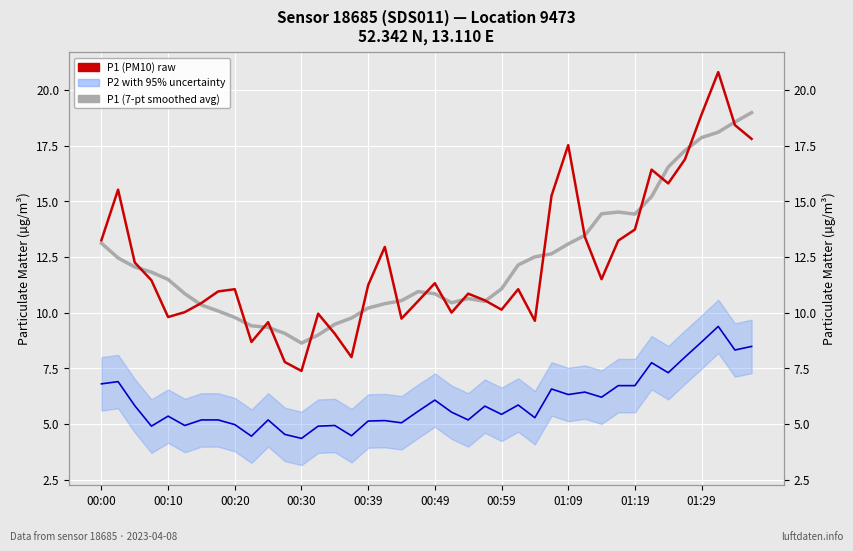

Reading right to left, extract all data points from this chart.

P1 (smoothed 7-pt avg): 19.0	18.6	18.1	17.9	17.3	16.5	15.2	14.4	14.5	14.4	13.5	13.1	12.6	12.5	12.1	11.1	10.5	10.6	10.4	10.8	10.9	10.5	10.4	10.2	9.8	9.5	9.0	8.6	9.1	9.3	9.4	9.8	10.1	10.3	10.8	11.5	11.8	12.0	12.5	13.1
P2 (PM2.5): 8.5	8.3	9.4	8.7	8.0	7.3	7.8	6.7	6.7	6.2	6.4	6.3	6.6	5.3	5.8	5.4	5.8	5.2	5.5	6.1	5.6	5.0	5.2	5.1	4.5	4.9	4.9	4.3	4.5	5.2	4.5	5.0	5.2	5.2	4.9	5.3	4.9	5.8	6.9	6.8
P1 (PM10): 17.8	18.4	20.8	18.9	16.9	15.8	16.4	13.7	13.2	11.5	13.4	17.5	15.2	9.6	11.1	10.1	10.6	10.8	10.0	11.3	10.5	9.7	12.9	11.2	8.0	9.1	9.9	7.4	7.8	9.6	8.7	11.1	10.9	10.4	10.0	9.8	11.4	12.2	15.5	13.2